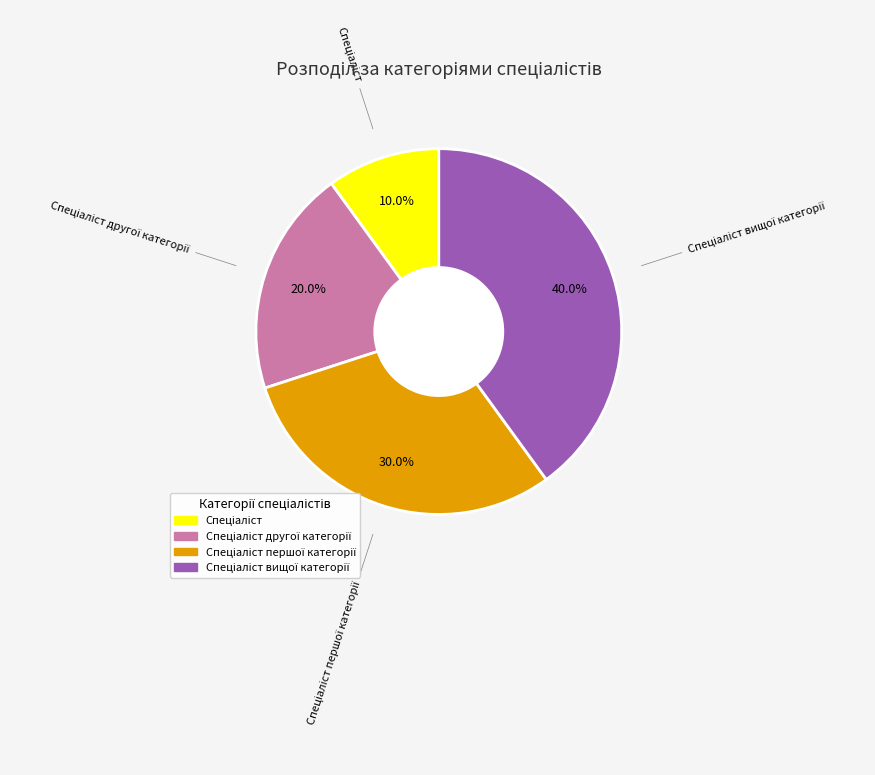

Count the number of slices in the pie.

4